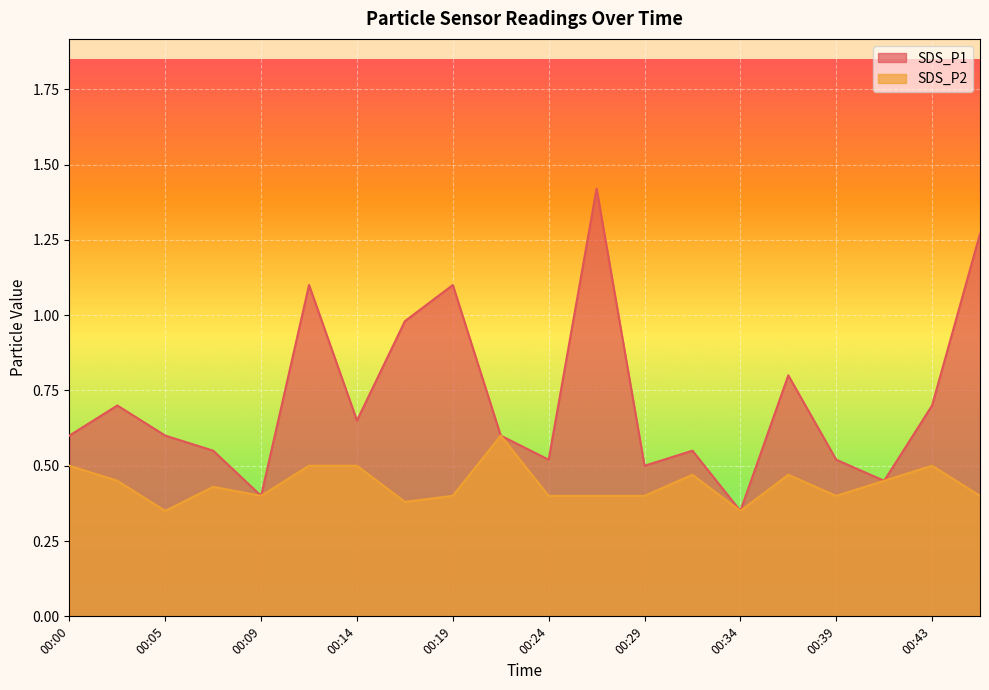

At which category is the sum across all series the highest?

00:26